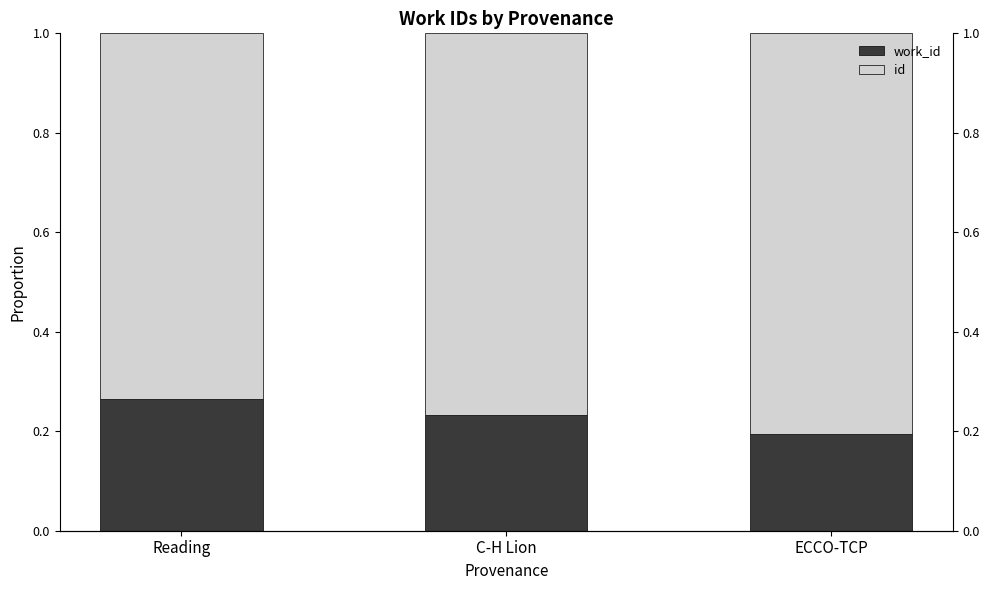

What is the value of the work_id bar at the 2nd from the left?

0.2